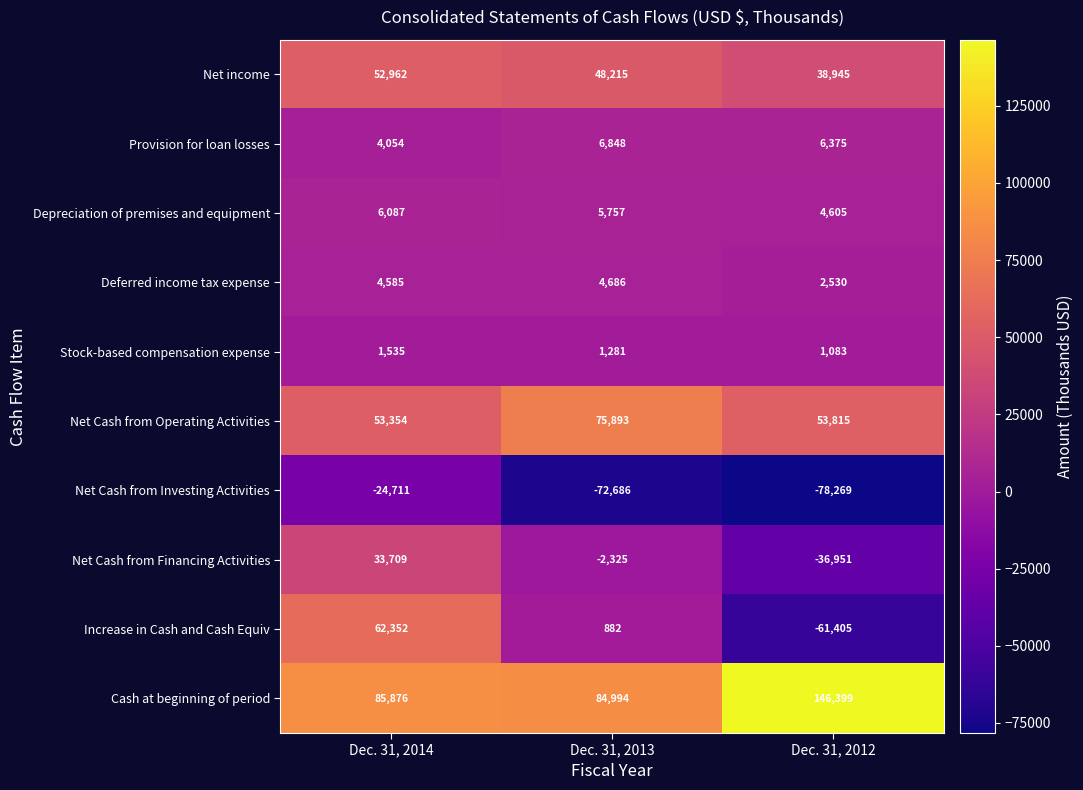

How many data points in Cash at beginning of period are less than 85876?

1